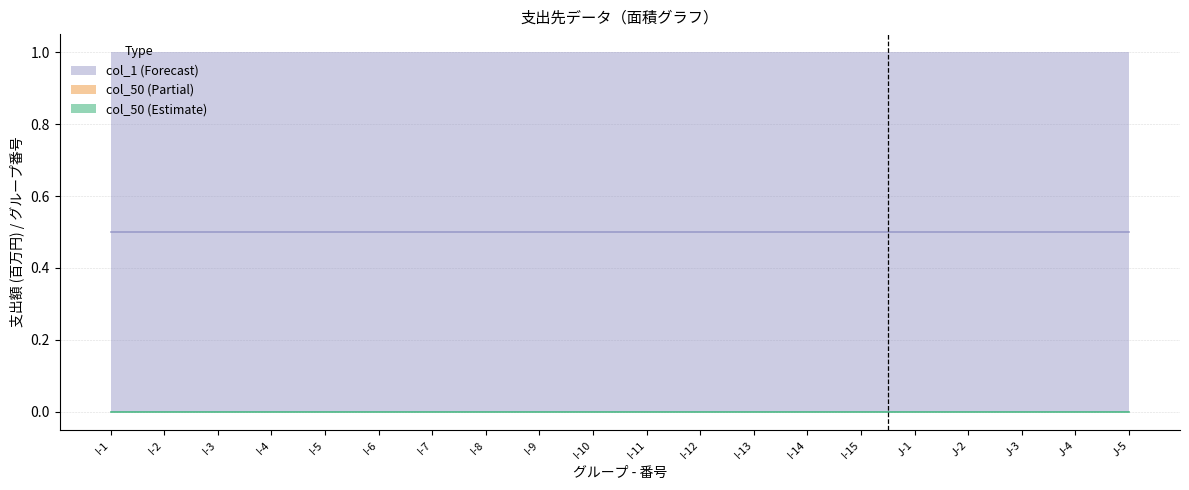

What is the highest value of the col_1 (Forecast) series?

1